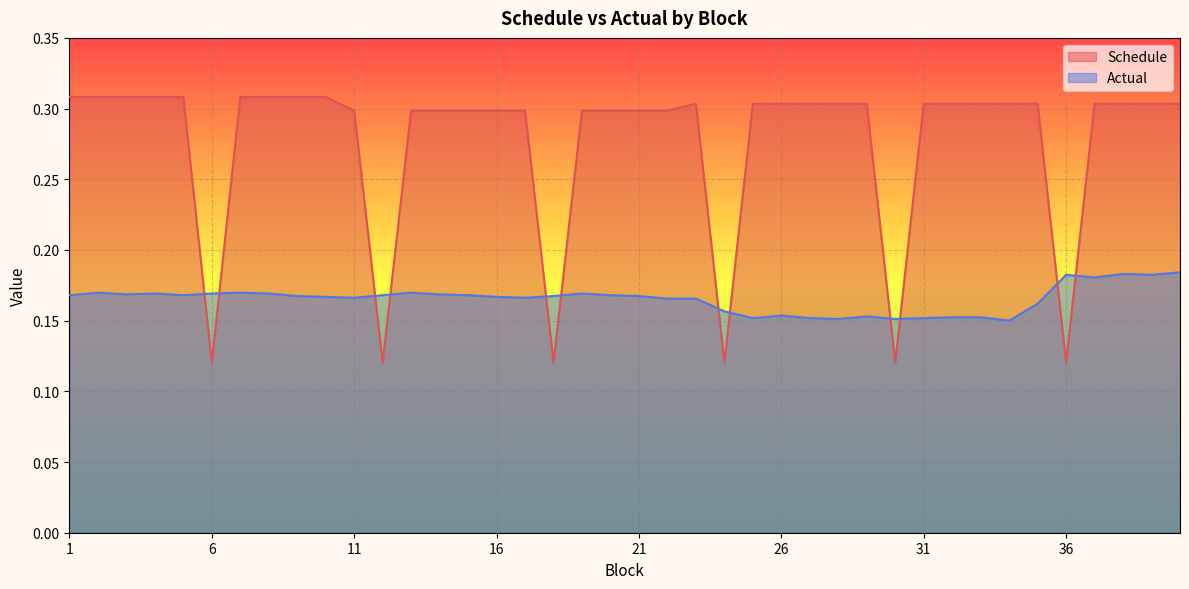

Reading left to right, what are all the values shown in this chart?

Schedule: 1=0.3	2=0.3	3=0.3	4=0.3	5=0.3	6=0.1	7=0.3	8=0.3	9=0.3	10=0.3	11=0.3	12=0.1	13=0.3	14=0.3	15=0.3	16=0.3	17=0.3	18=0.1	19=0.3	20=0.3	21=0.3	22=0.3	23=0.3	24=0.1	25=0.3	26=0.3	27=0.3	28=0.3	29=0.3	30=0.1	31=0.3	32=0.3	33=0.3	34=0.3	35=0.3	36=0.1	37=0.3	38=0.3	39=0.3	40=0.3
Actual: 1=0.2	2=0.2	3=0.2	4=0.2	5=0.2	6=0.2	7=0.2	8=0.2	9=0.2	10=0.2	11=0.2	12=0.2	13=0.2	14=0.2	15=0.2	16=0.2	17=0.2	18=0.2	19=0.2	20=0.2	21=0.2	22=0.2	23=0.2	24=0.2	25=0.2	26=0.2	27=0.2	28=0.2	29=0.2	30=0.2	31=0.2	32=0.2	33=0.2	34=0.1	35=0.2	36=0.2	37=0.2	38=0.2	39=0.2	40=0.2